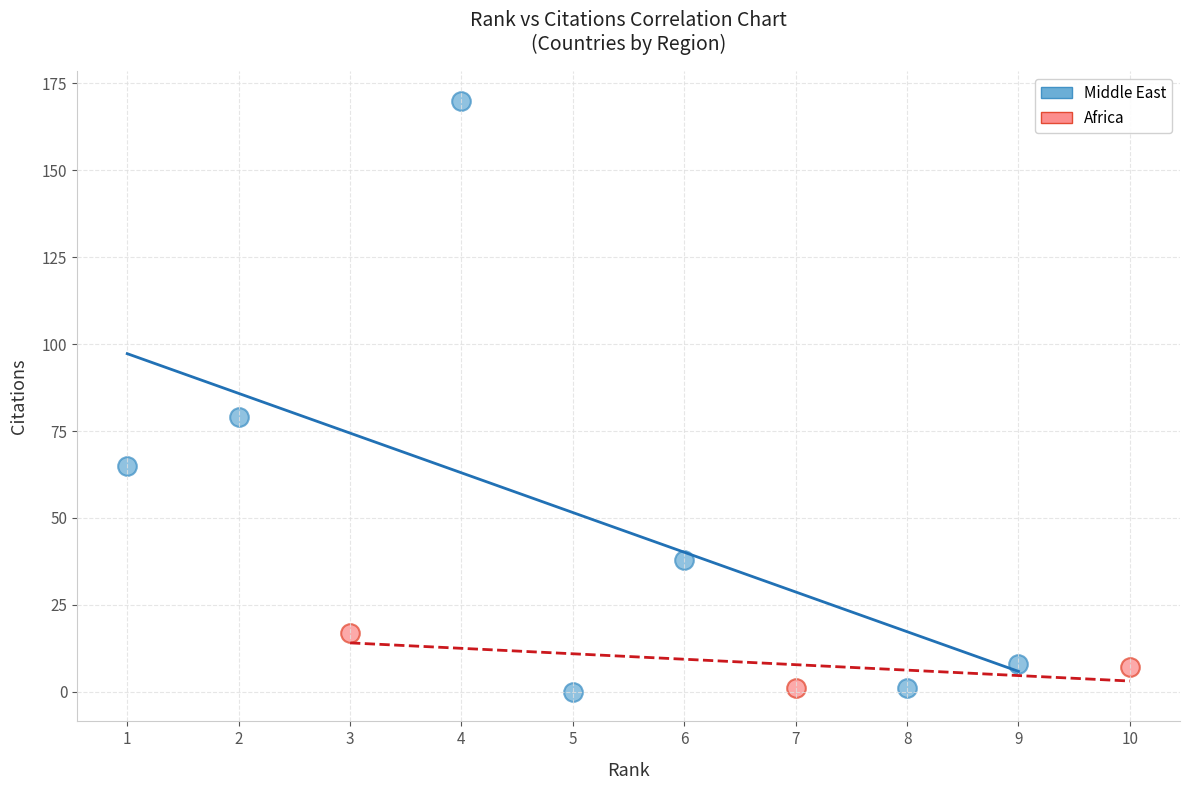

Which series reaches the maximum Y coordinate?

Middle East